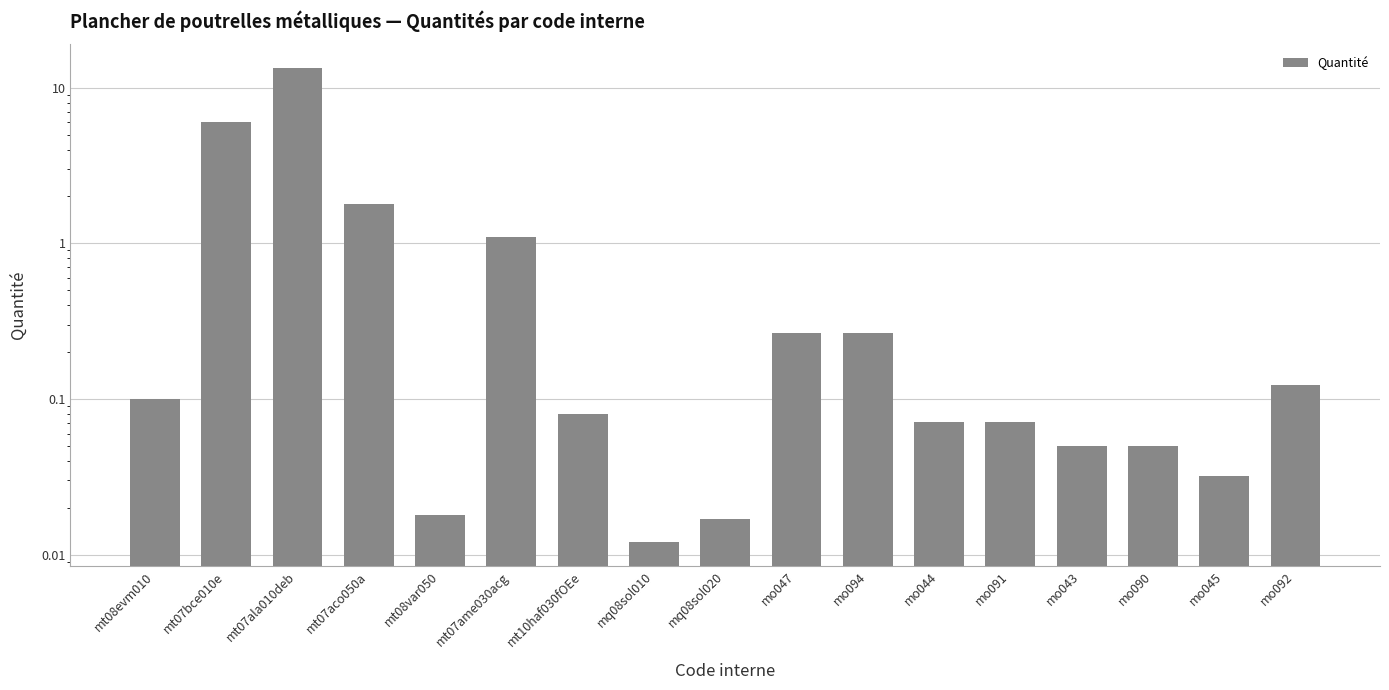

What position from the left is mt07ame030acg?

6